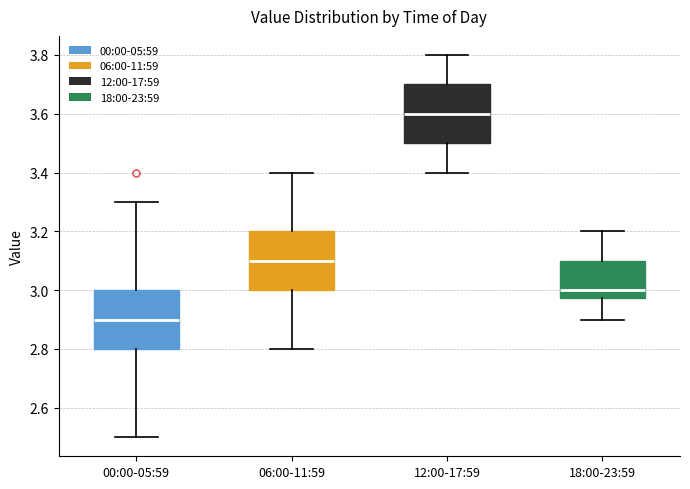

Which box's median line is the highest?

12:00-17:59